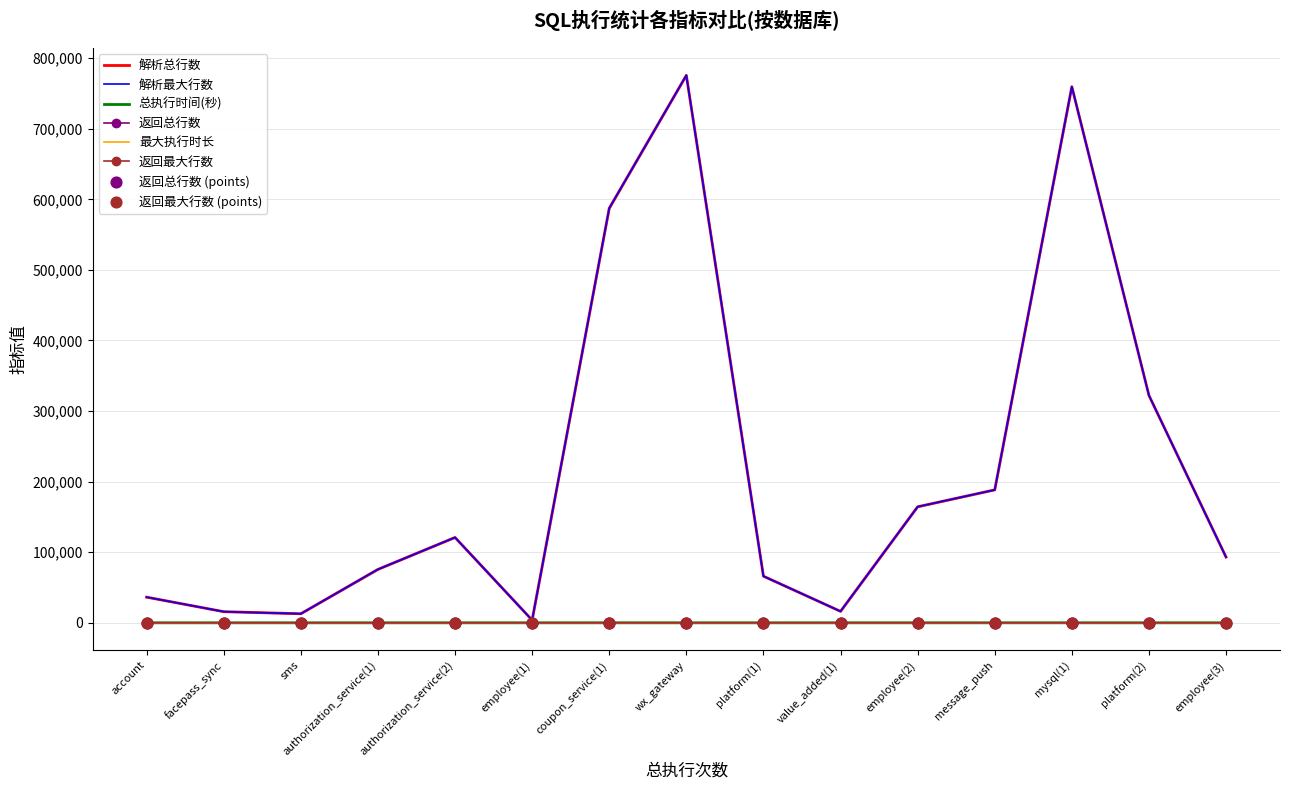

At which category is the sum across all series the highest?

wx_gateway